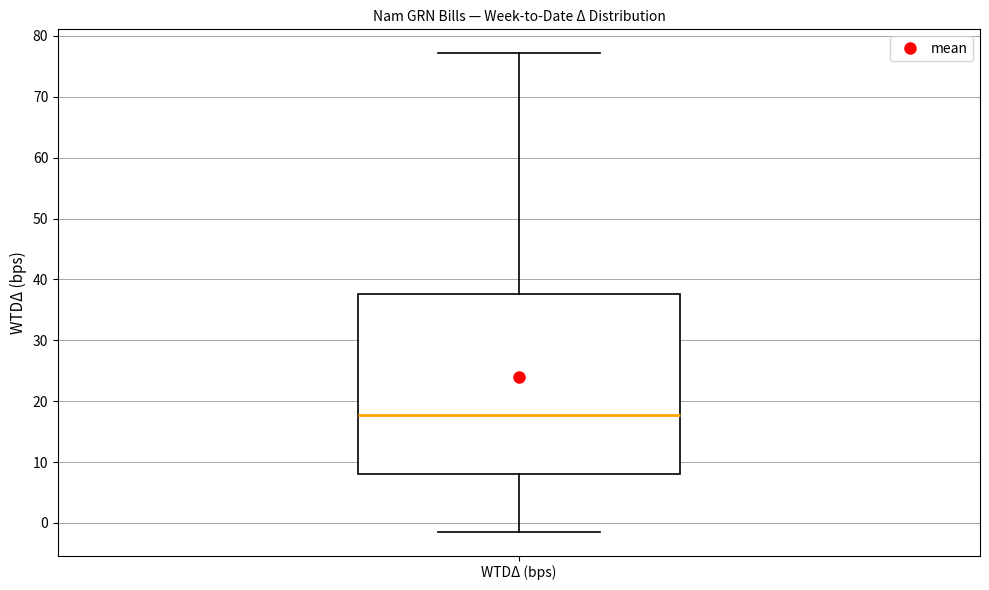

Where does the lower whisker of the box for WTDΔ (bps) end on the y-axis? The values are not printed on the chart, so give them approximately, as read against the axis.

-1